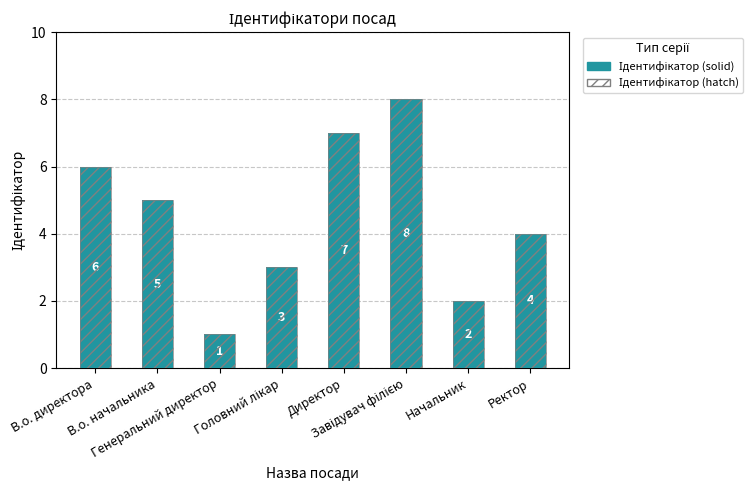

Read the value at Генеральний директор.

1